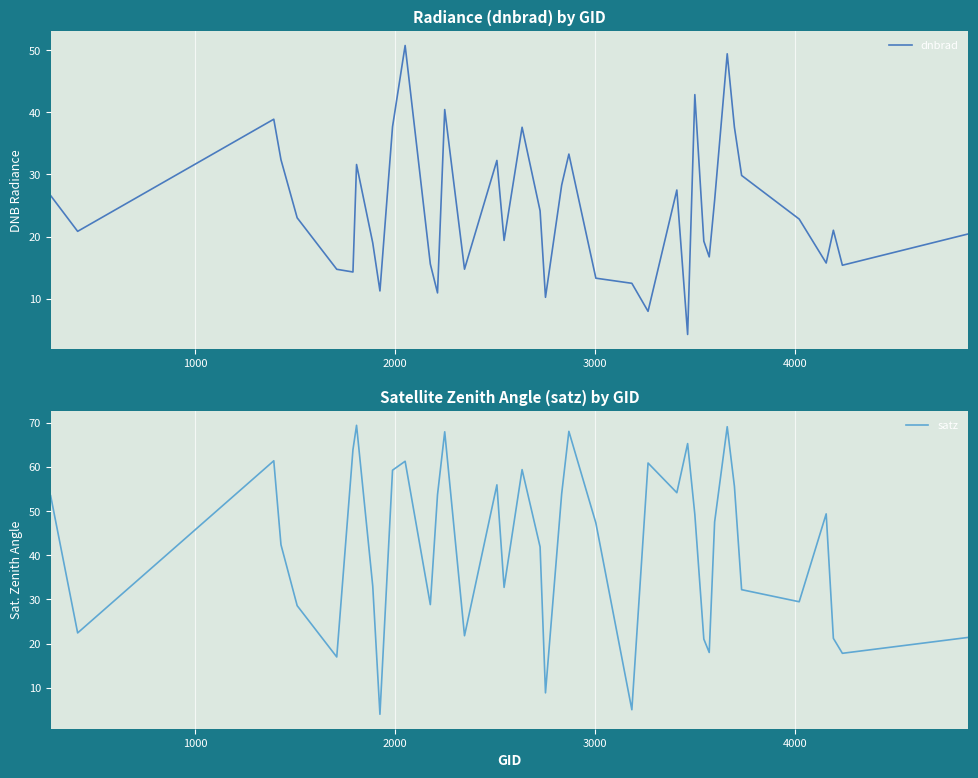

What is the value of the dnbrad point at the 25th from the left?

12.5